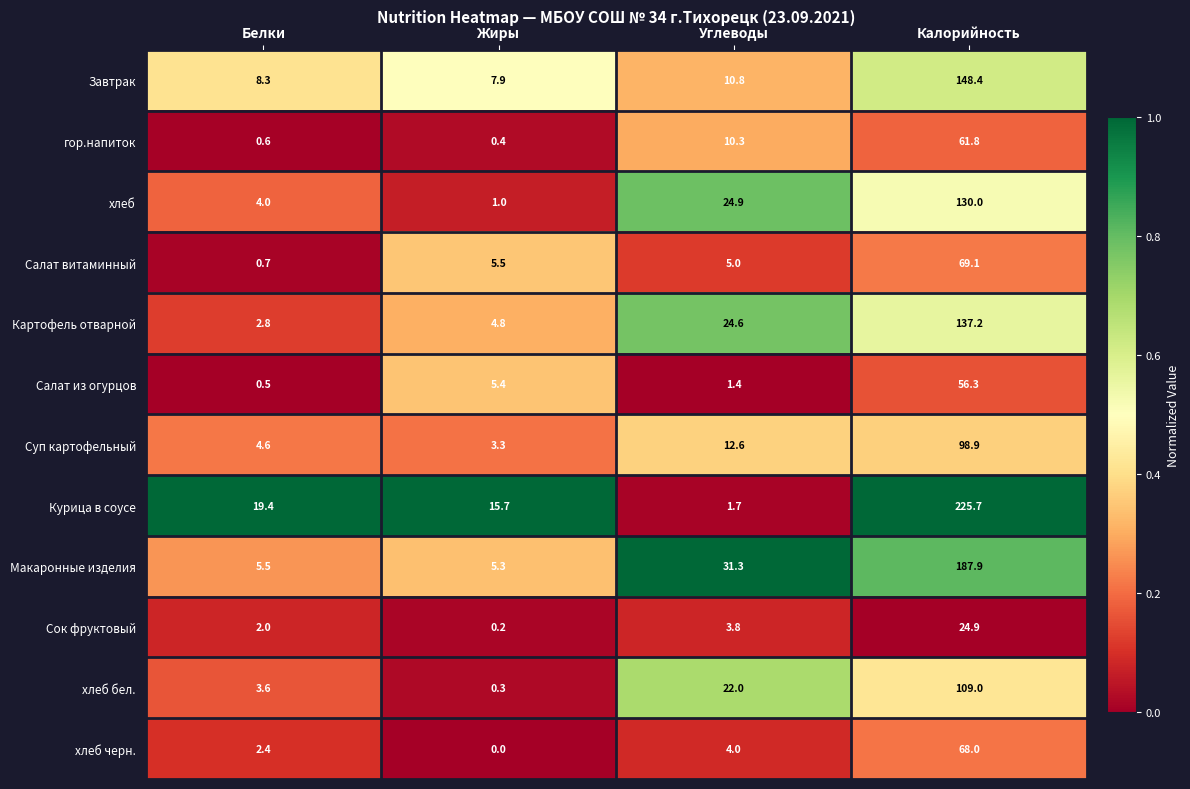

At which category is the sum across all series the highest?

Калорийность